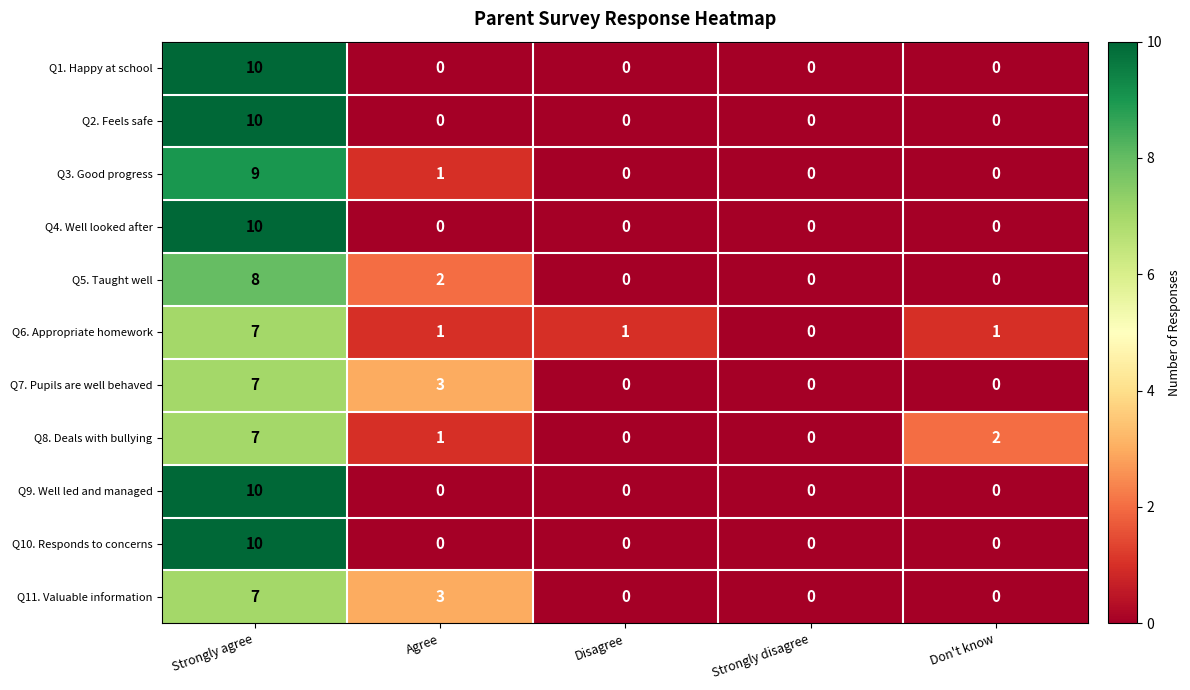

How many values in Q3. Good progress are above zero?

2